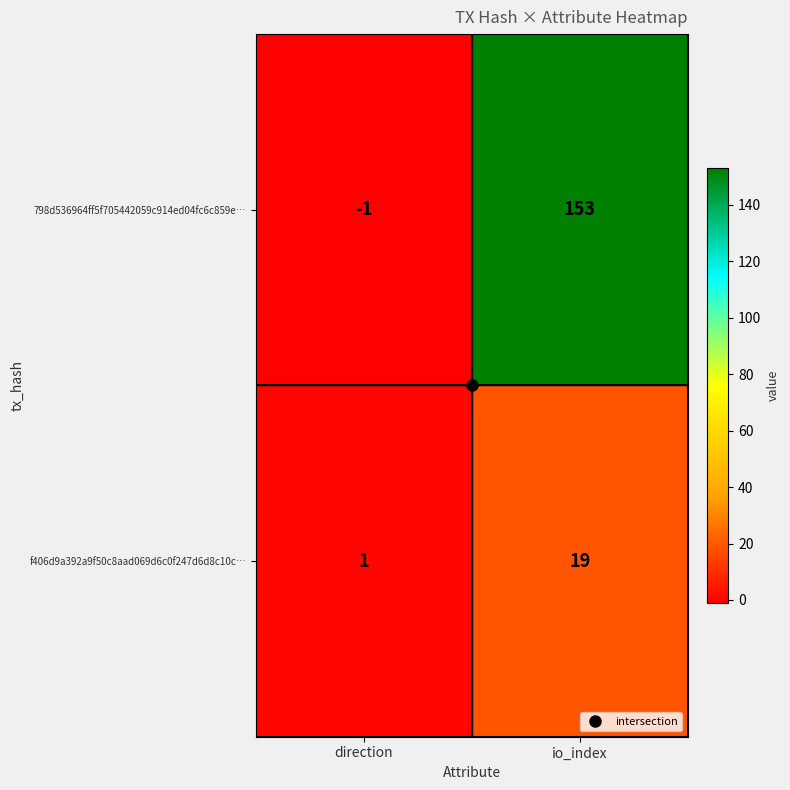

Which category has the lowest value across all series?

direction